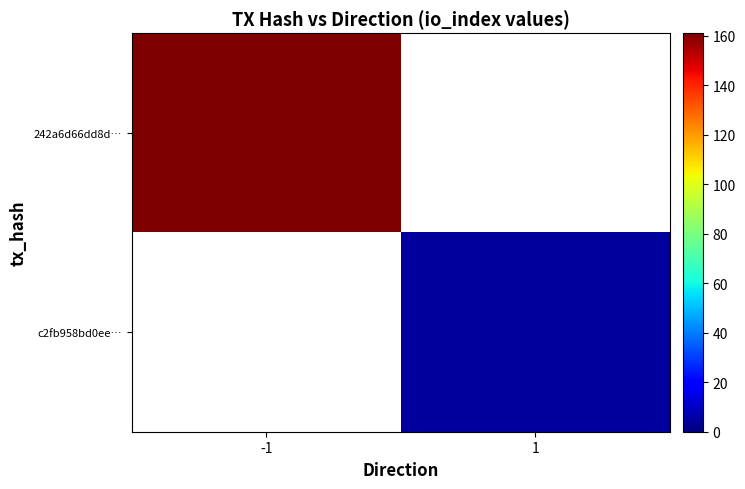

What is the maximum value for 242a6d66dd8d…?

161.0